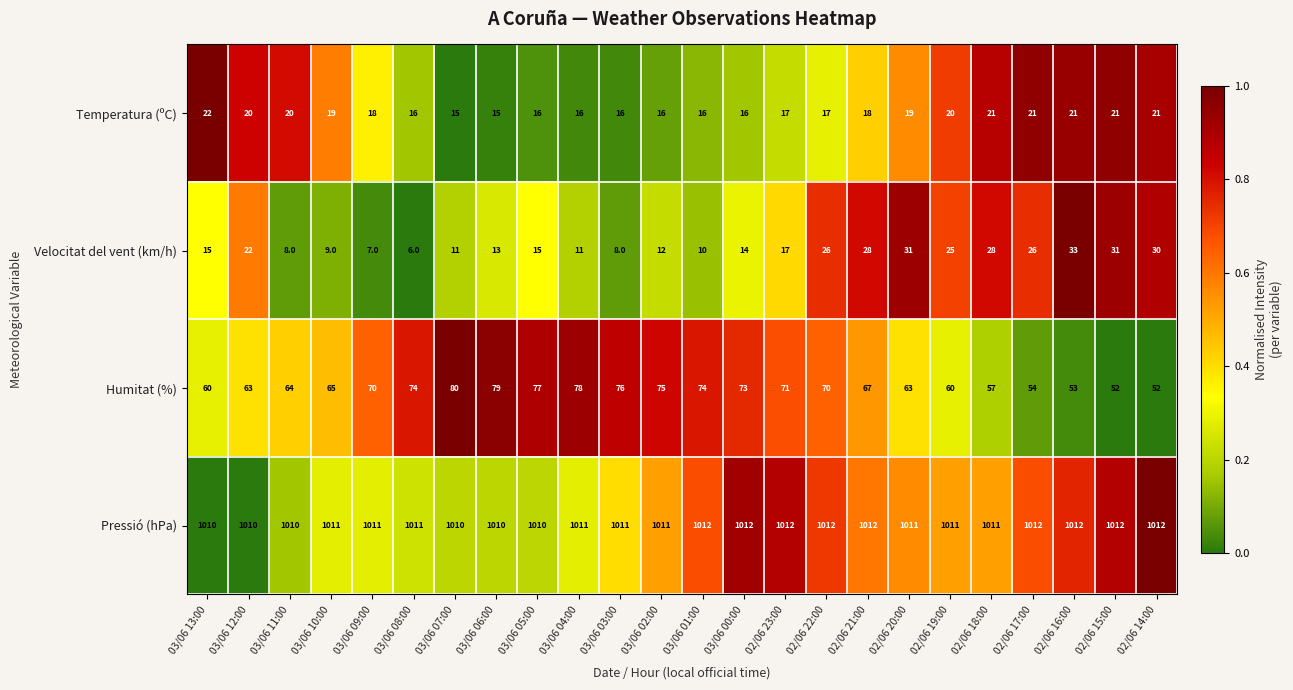

What is the difference between the highest and lowest values at 02/06 22:00?

995